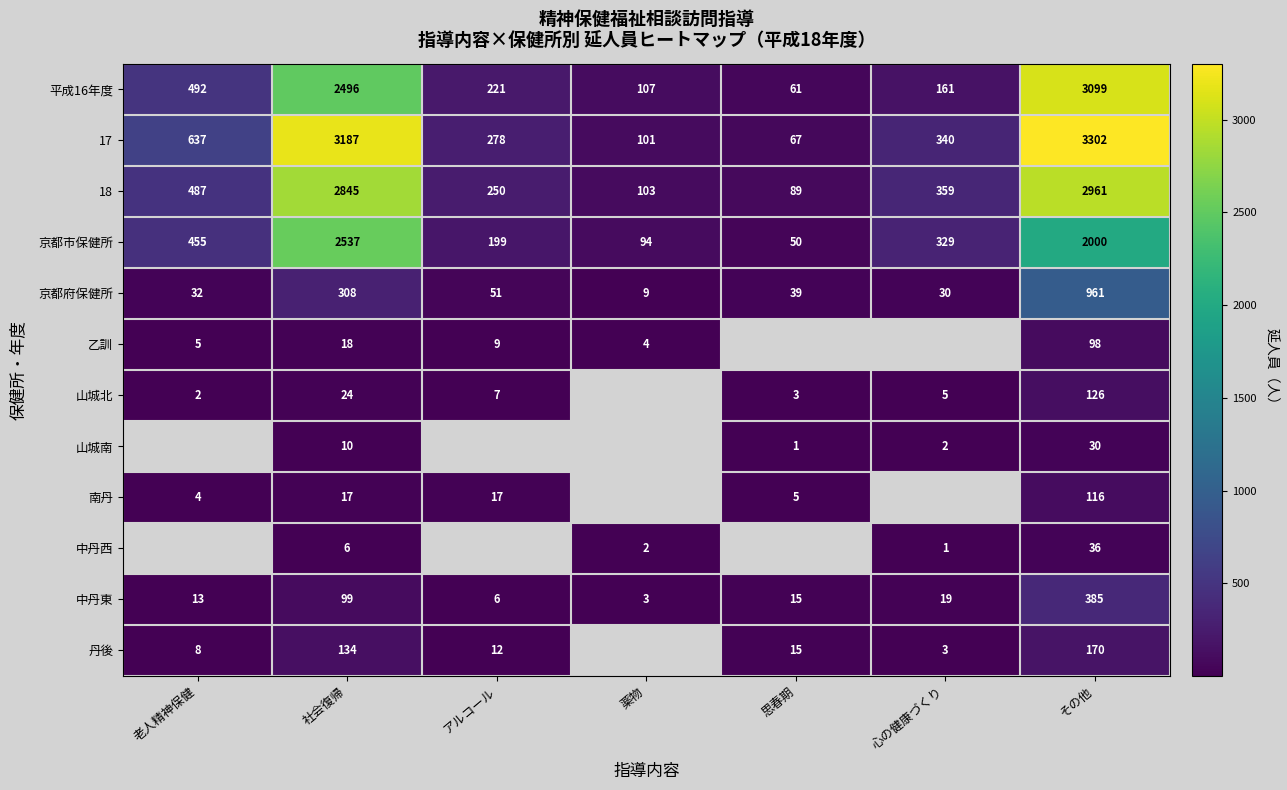

Rank the categories by 平成16年度 value from lowest to highest.

思春期, 薬物, 心の健康づくり, アルコール, 老人精神保健, 社会復帰, その他